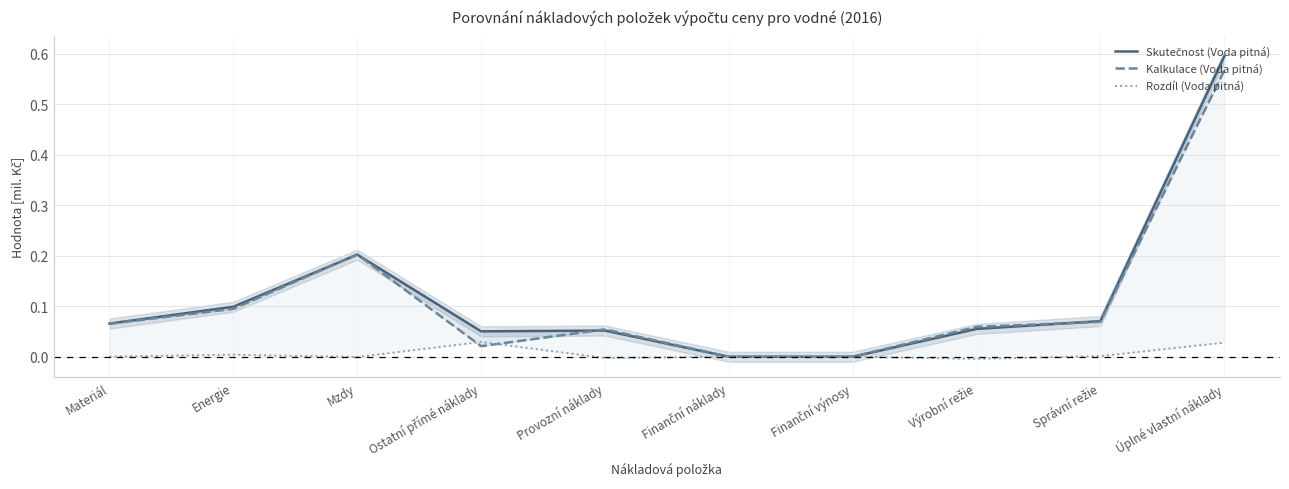

Where is Skutečnost (Voda pitná) nearest to the value 0?

Finanční náklady